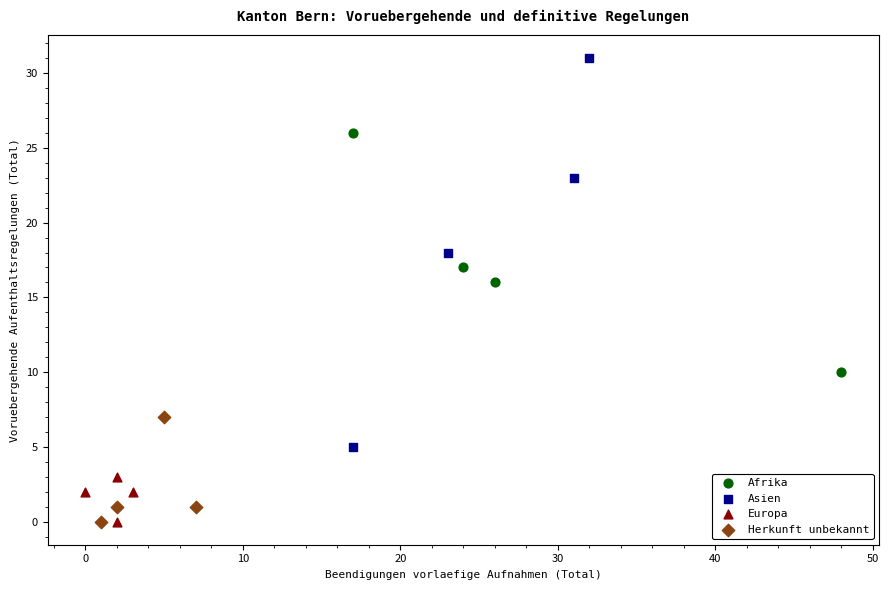

Which series has the largest Y range (max minus min)?

Asien